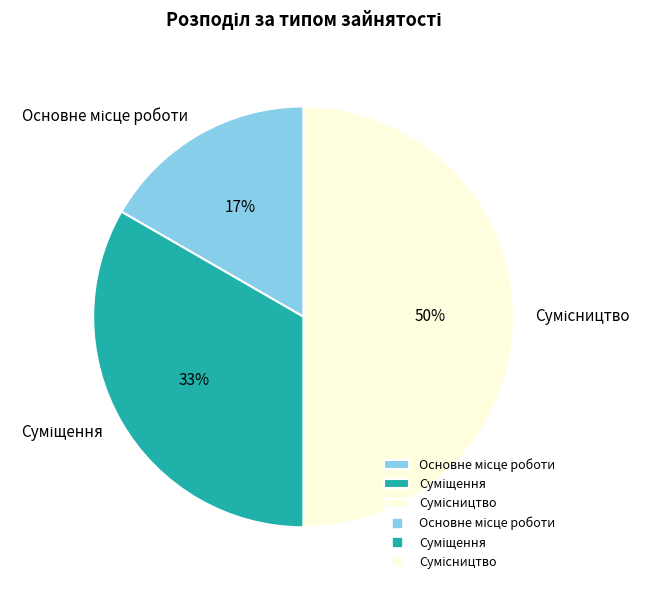

To the nearest percent, what is the average slice percentage?

33%